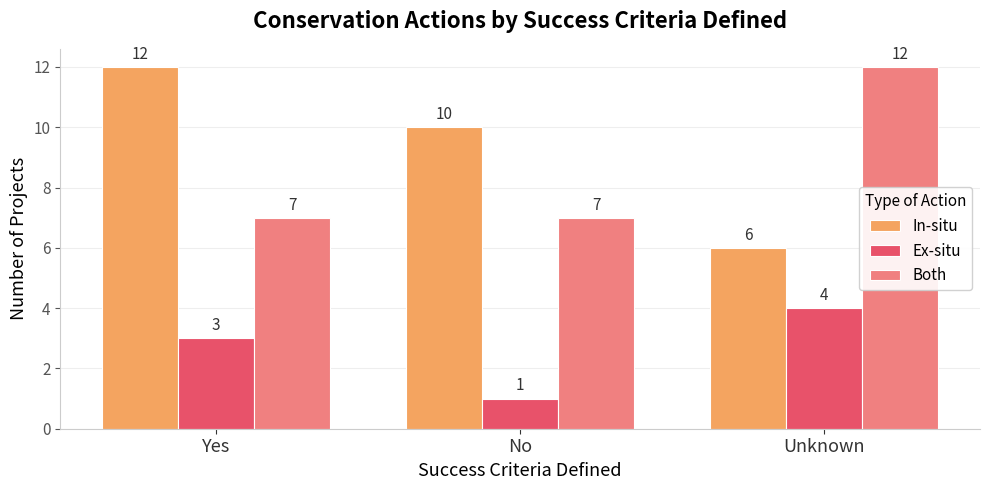

What position from the left is Yes?

1